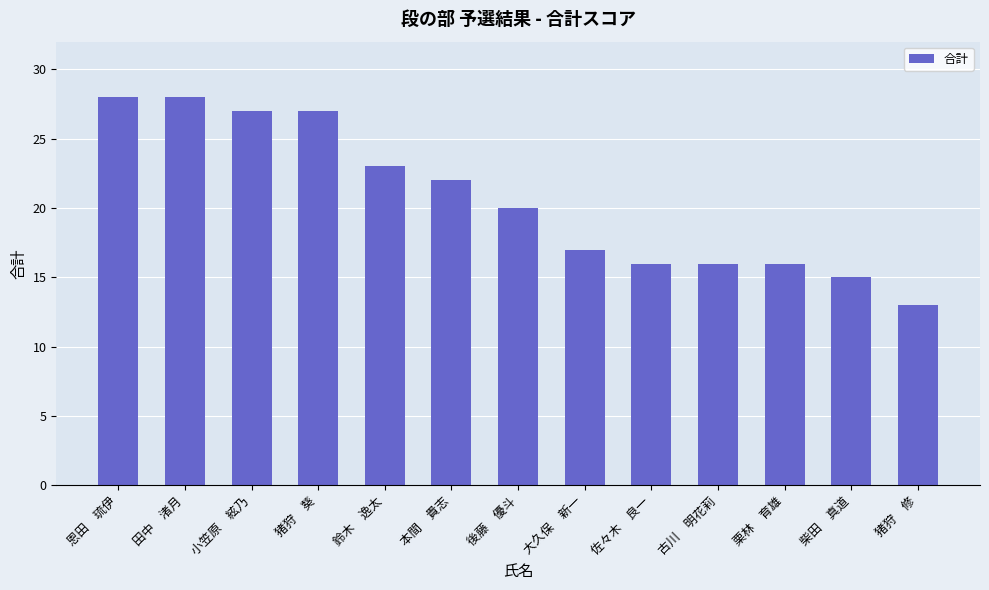

What is the change in value from 田中　渚月 to 栗林　育雄?

-12